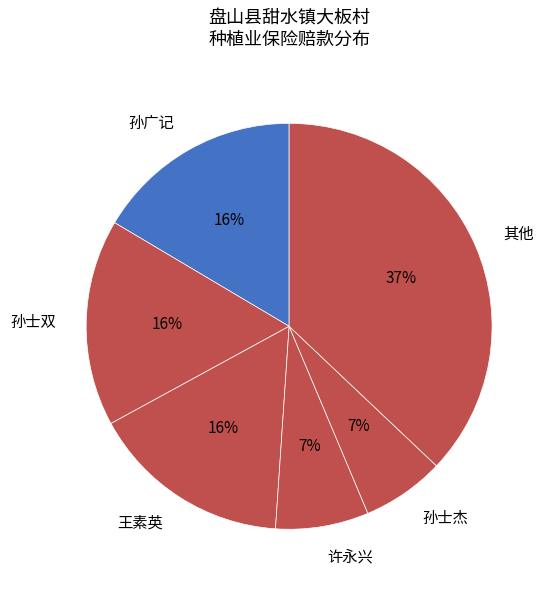

True or false: 王素英 accounts for 5% of the total.

False